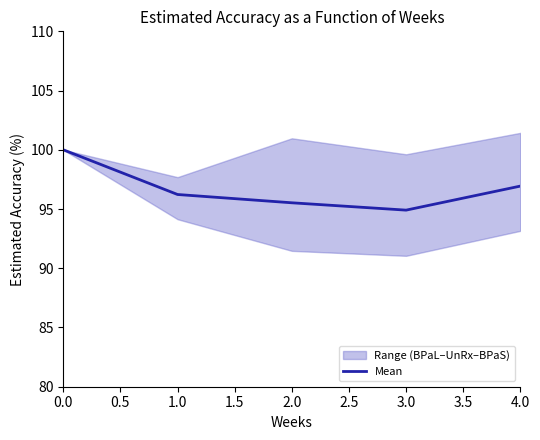

Is it true that Mean equals 96.9 at 4.0?

True